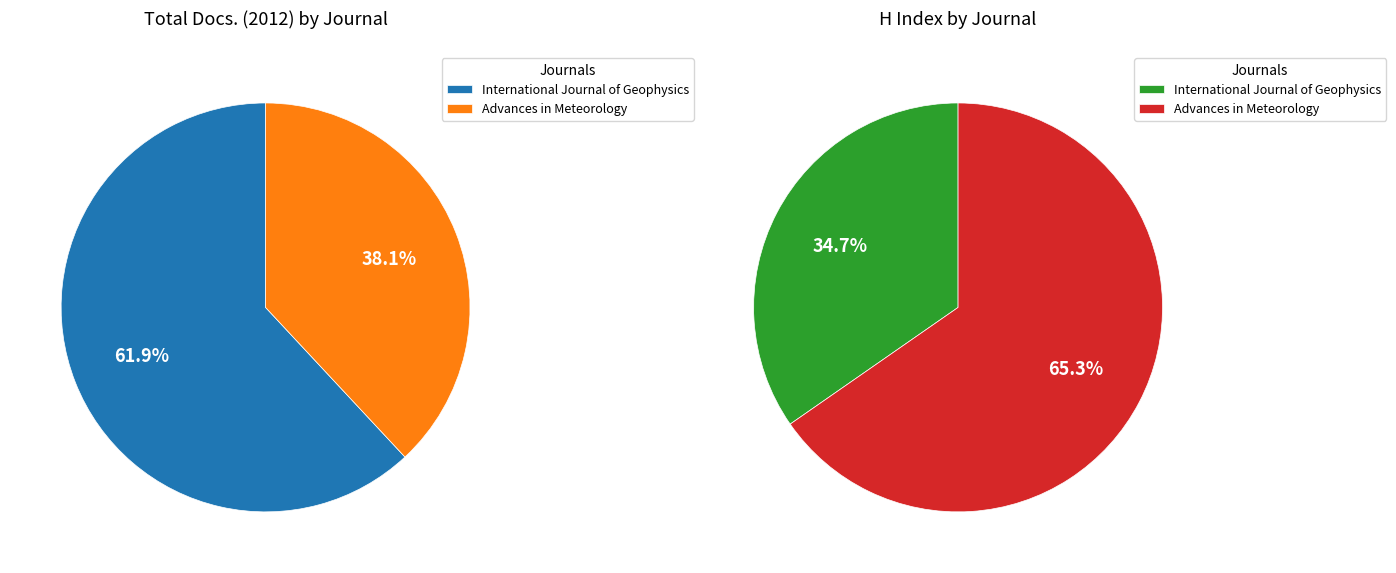

Is the sum of Advances in Meteorology and International Journal of Geophysics greater than half?

Yes